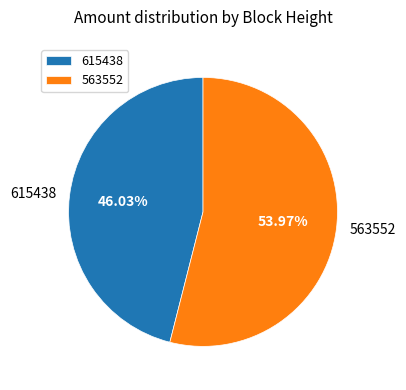

To the nearest percent, what percentage of the pie is 563552?

54%